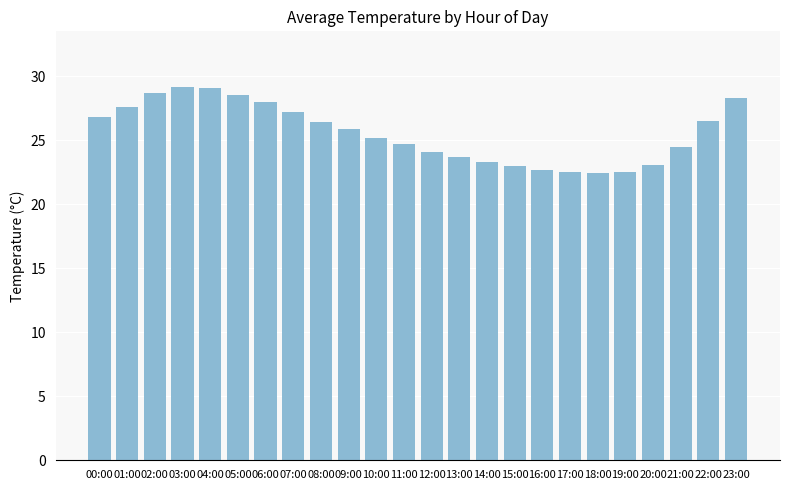

Where does the data first go above 25?

00:00